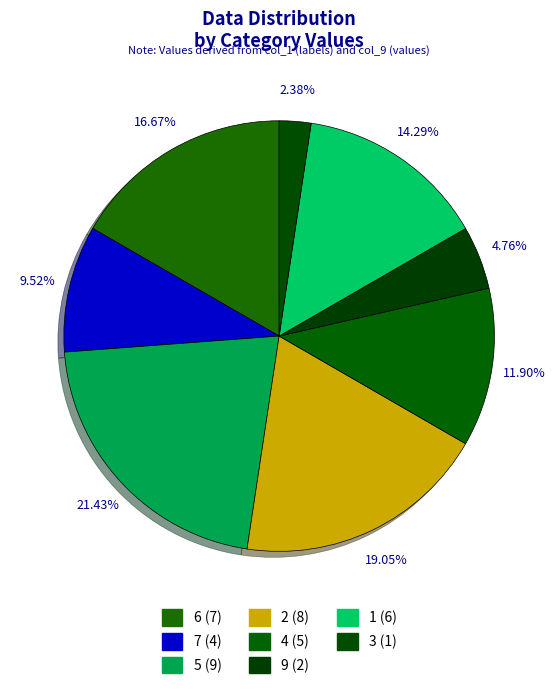

How many segments does this pie chart have?

8